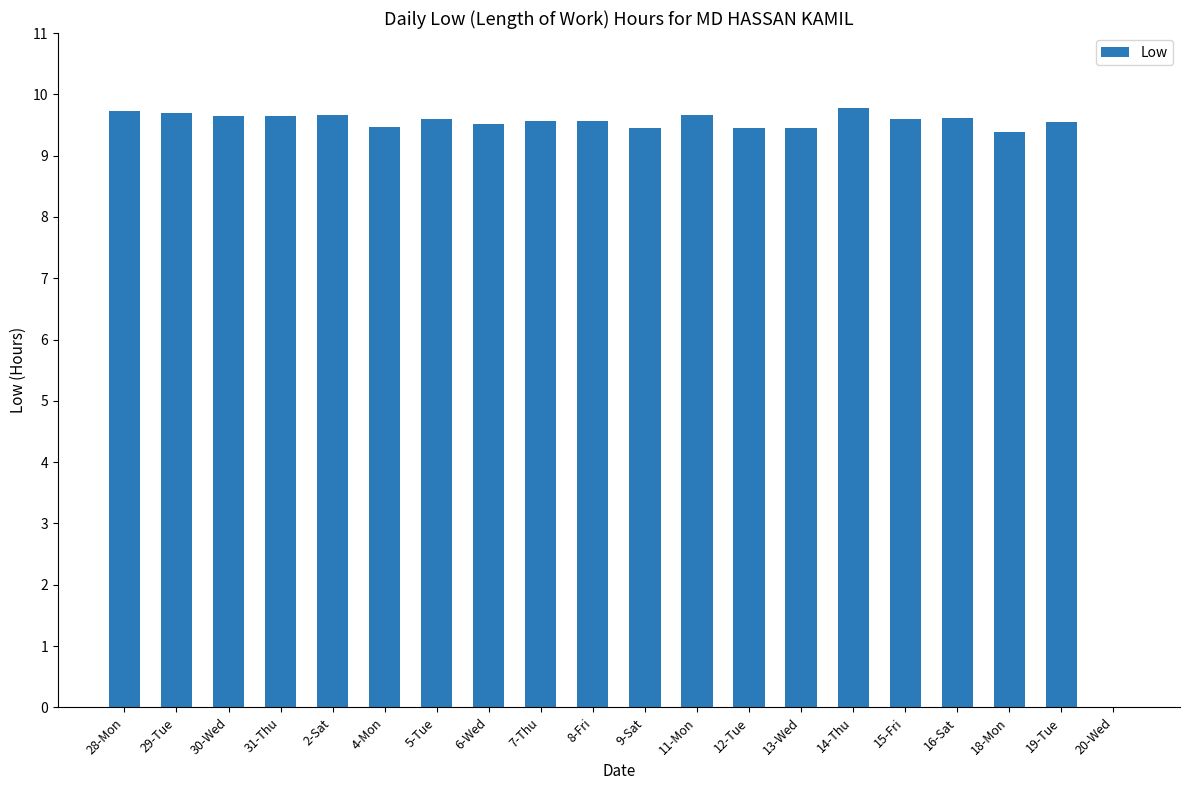

What is the sum of the values at 19-Tue and 9-Sat?

19.0